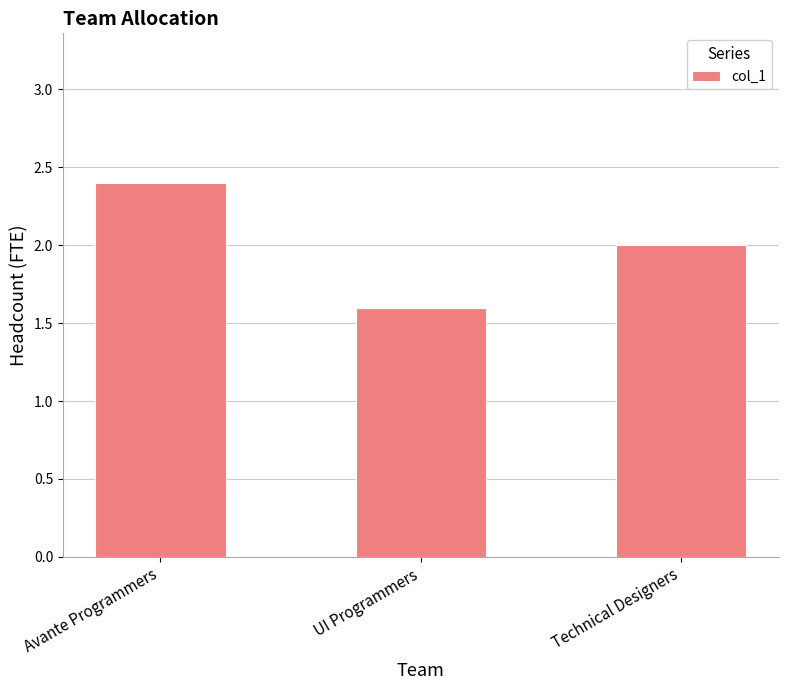

What is the label of the 2nd bar from the left?

UI Programmers